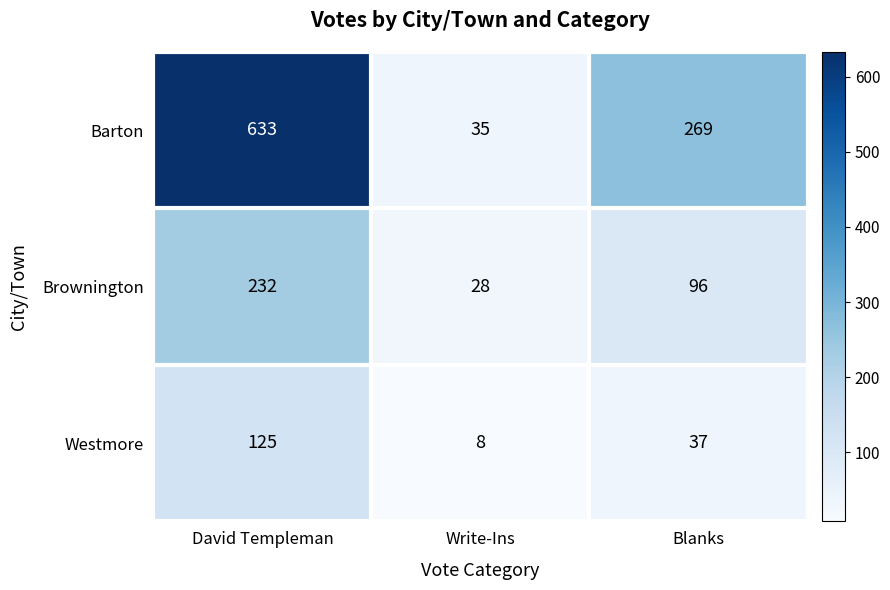

What is the greatest value displayed?

633